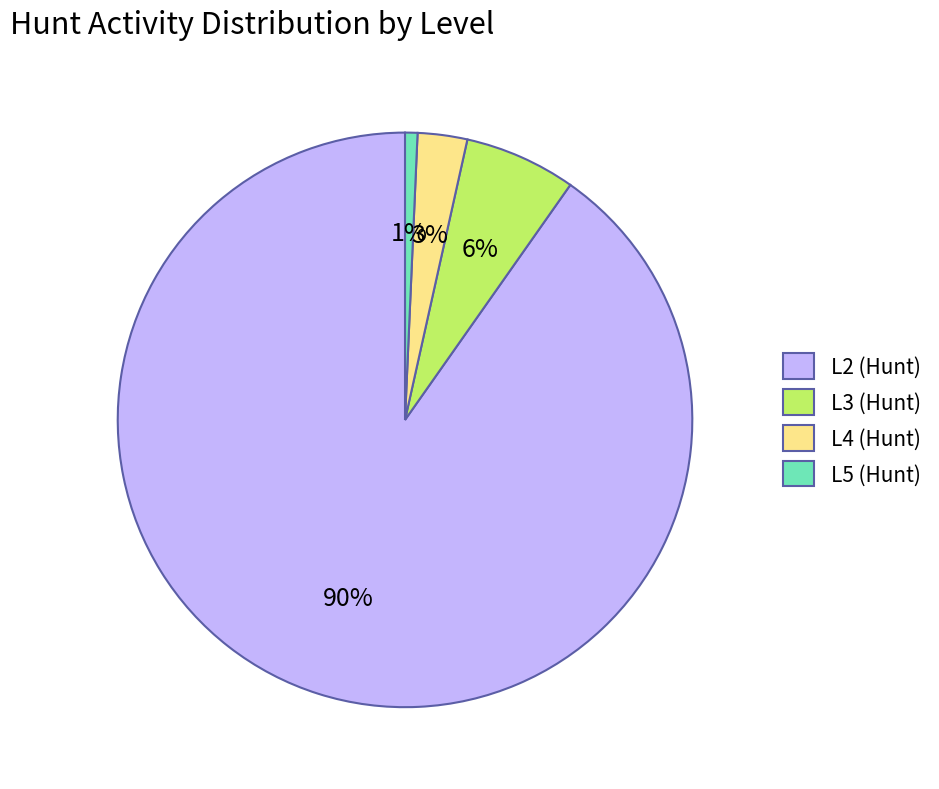

To the nearest percent, what is the combined percentage of L2 (Hunt) and L4 (Hunt)?

93%